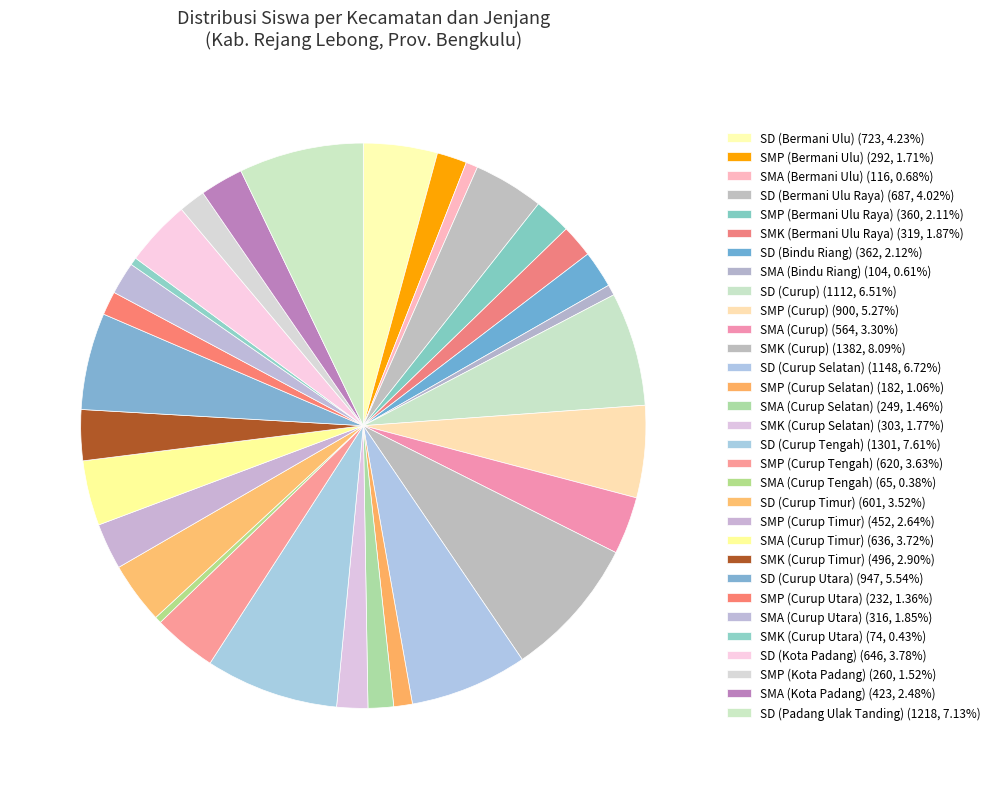

What percentage is the SD (Bermani Ulu Raya) slice, to the nearest percent?

4%